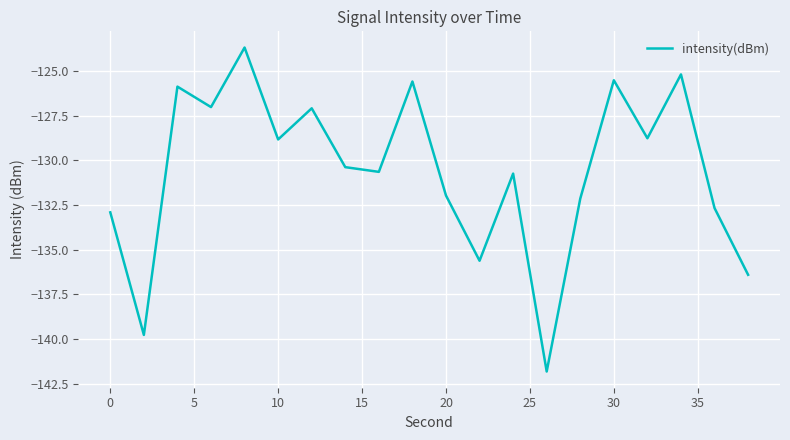

What is the minimum value shown in the chart?

-141.8